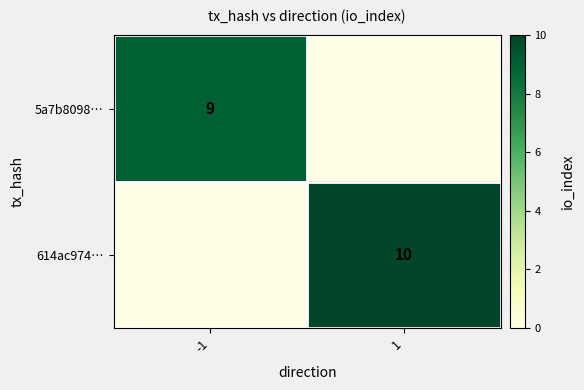

At which category is the sum across all series the highest?

1